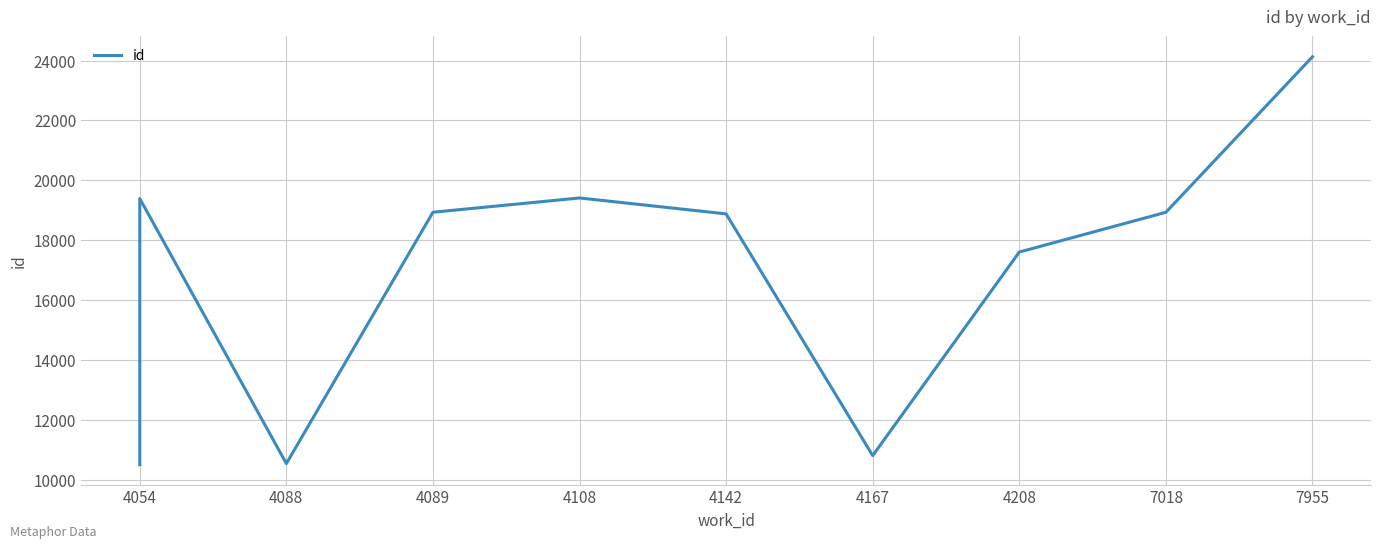

How many interior local peaks (higher than both neighbors) does the data have?

2